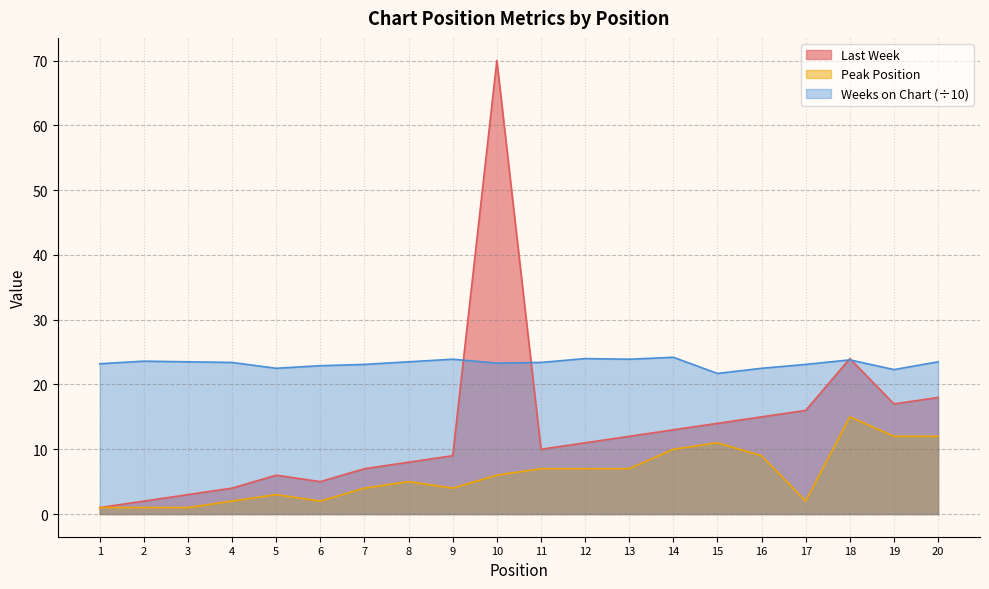

What value does the Peak Position series have at 7?

4.0